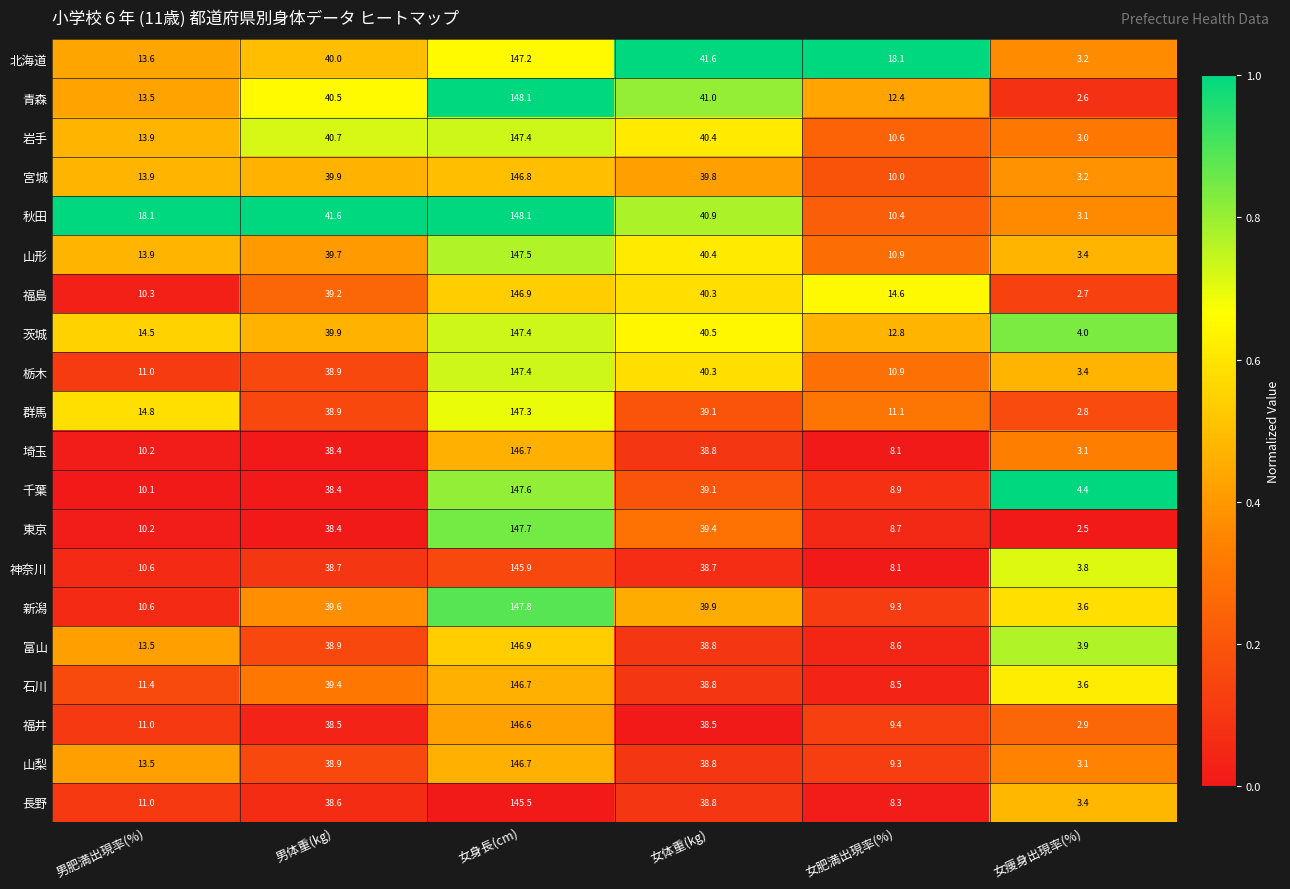

List the labels in order of 栃木 value, largest first.

女身長(cm), 女体重(kg), 男体重(kg), 男肥満出現率(%), 女肥満出現率(%), 女痩身出現率(%)